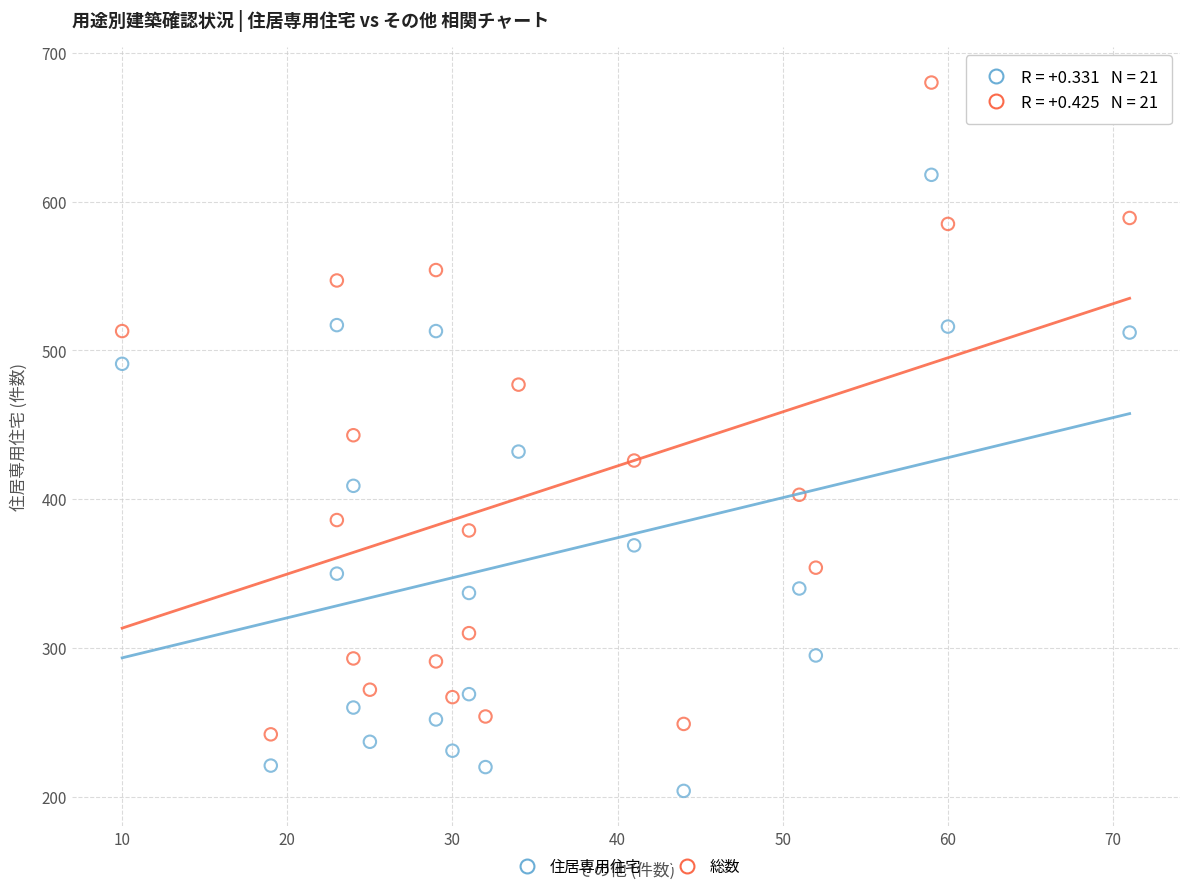

What is the X range (max minus min) for the scatter plot?

61